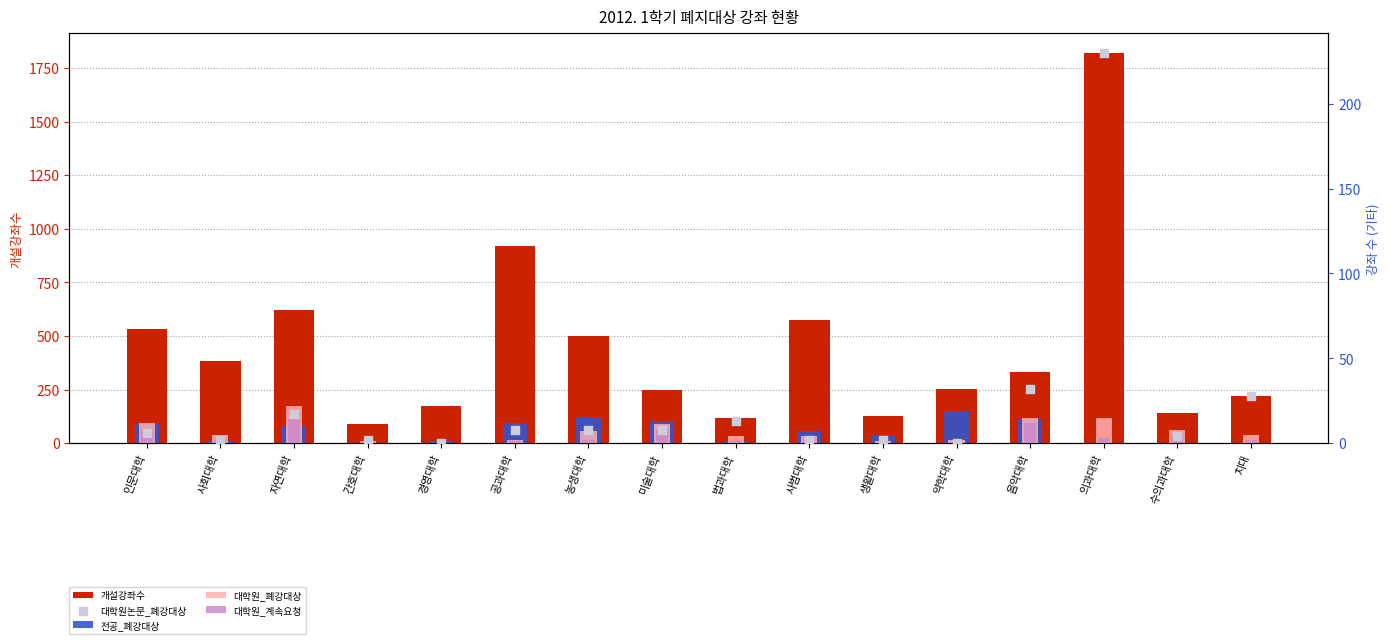

Is the value of 개설강좌수 at 약학대학 greater than the value of 대학원_폐강대상 at 음악대학?

Yes